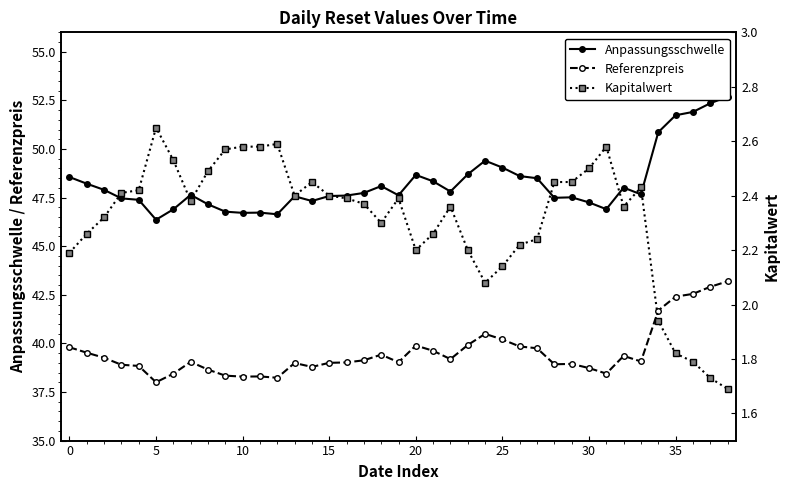

True or false: Anpassungsschwelle has a value of 47.6 at 19.

True